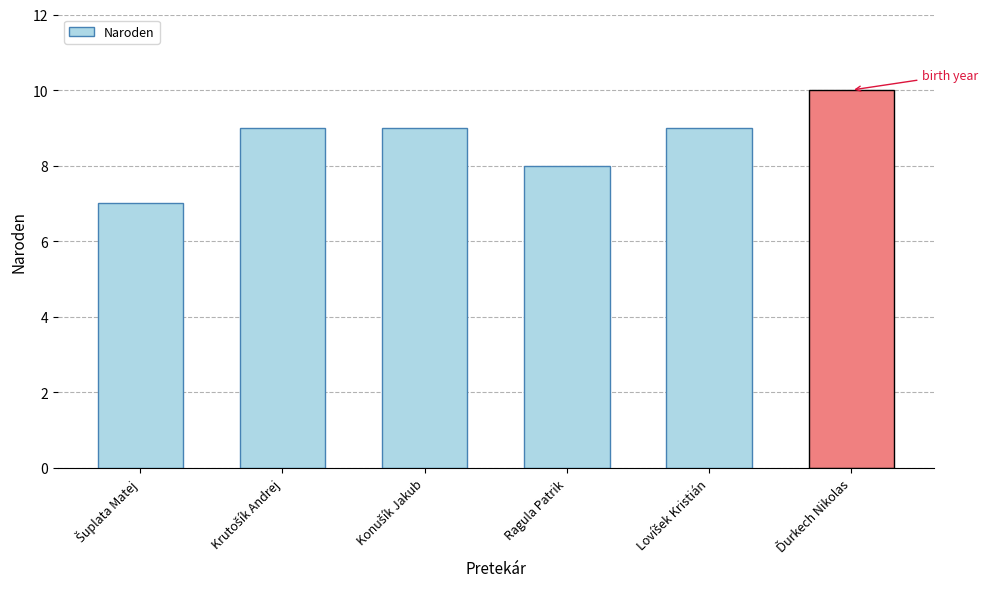

Reading left to right, transcribe all the data shown in this chart.

7	9	9	8	9	10